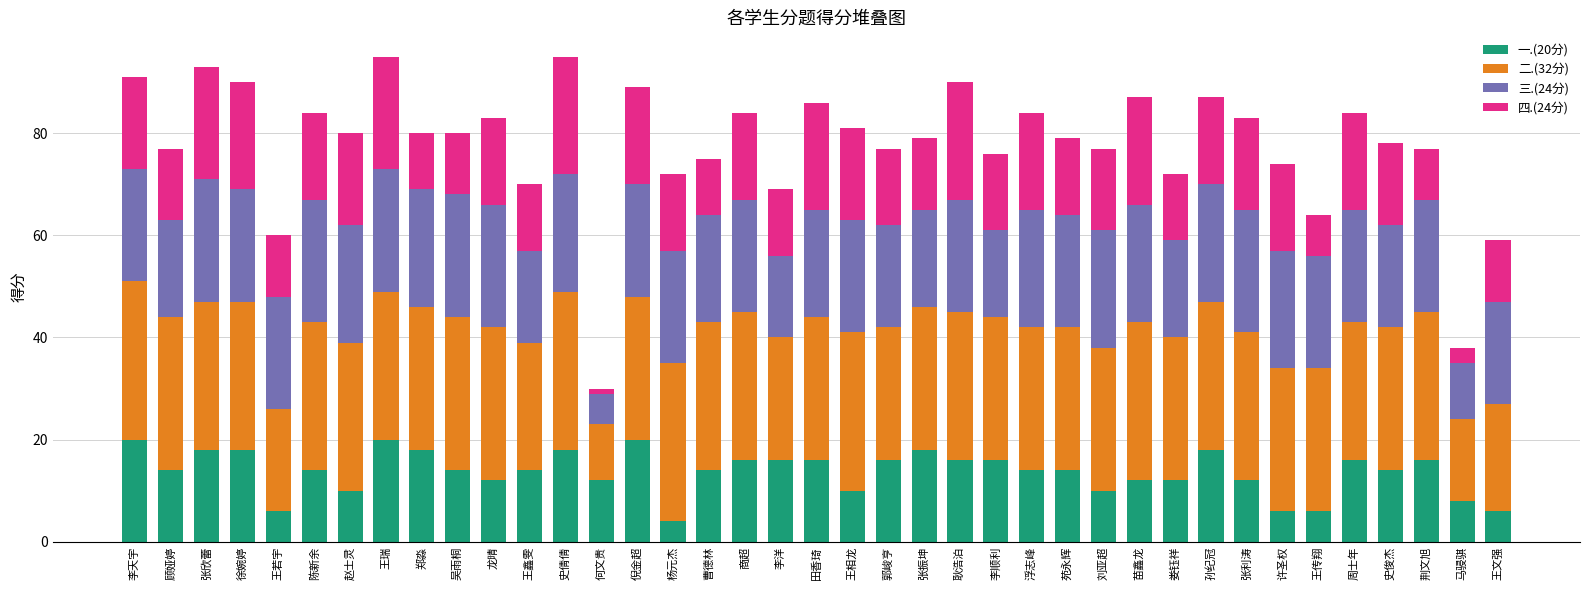

How many bars are there in total?

39